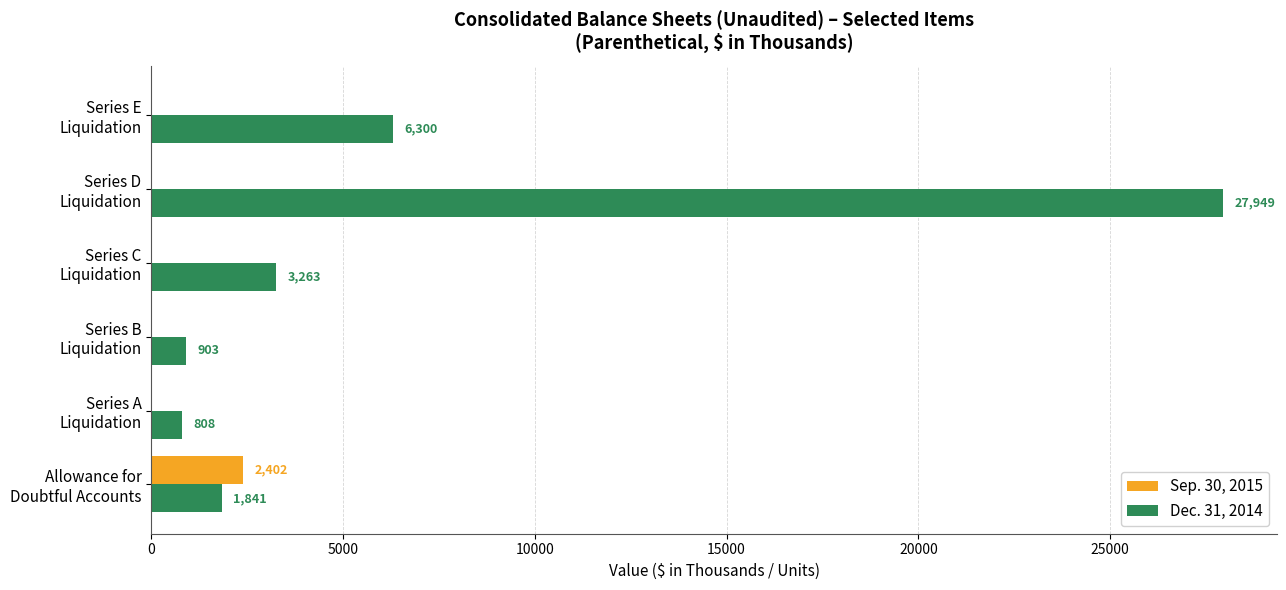

Which series has the largest total across all categories?

Dec. 31, 2014